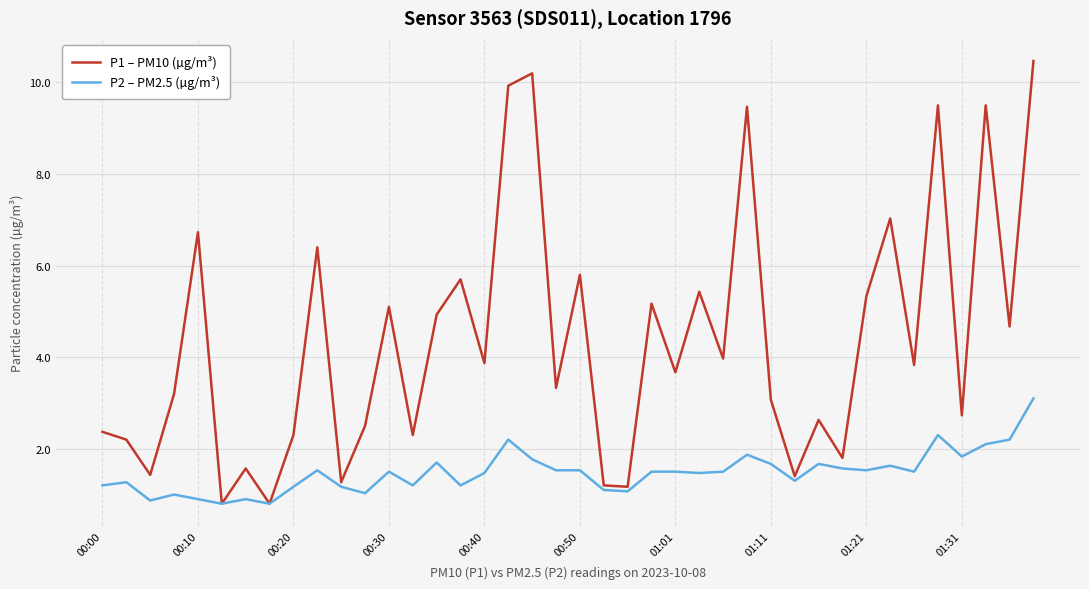

How many interior local valleys does the P1 – PM10 (µg/m³) series have?

15